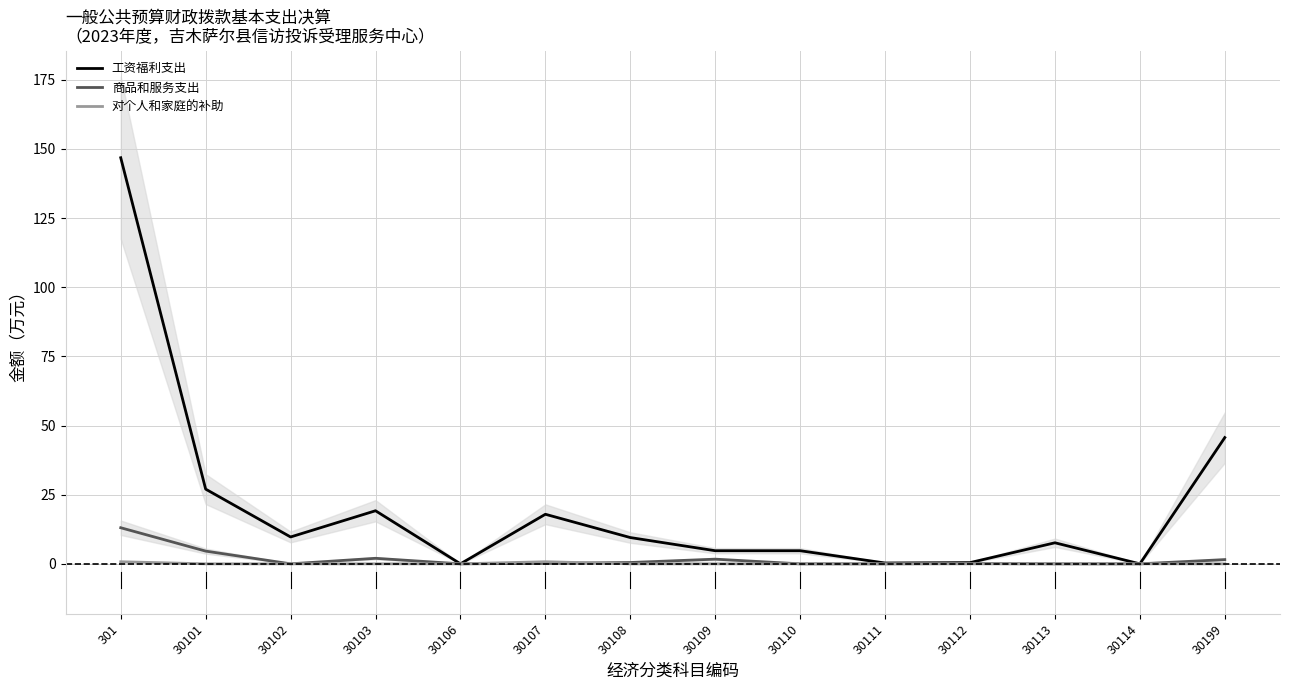

At which label is 对个人和家庭的补助 closest to 0?

30101